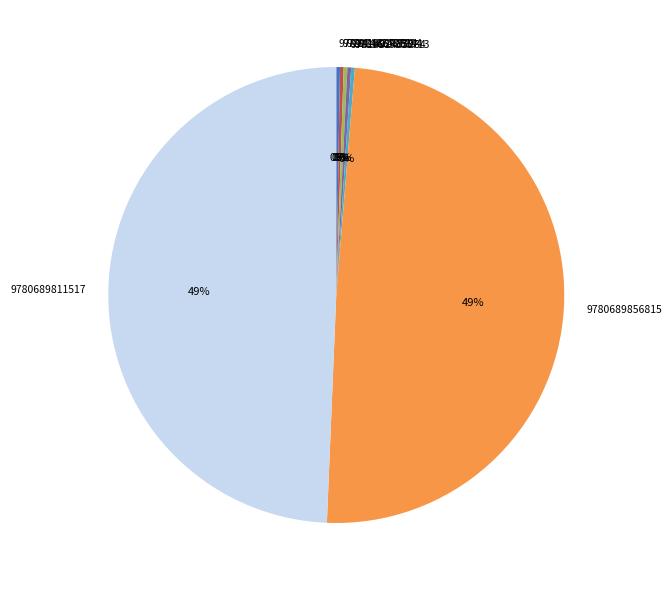

The 9780689856815 slice represents 37% of the pie. True or false?

False